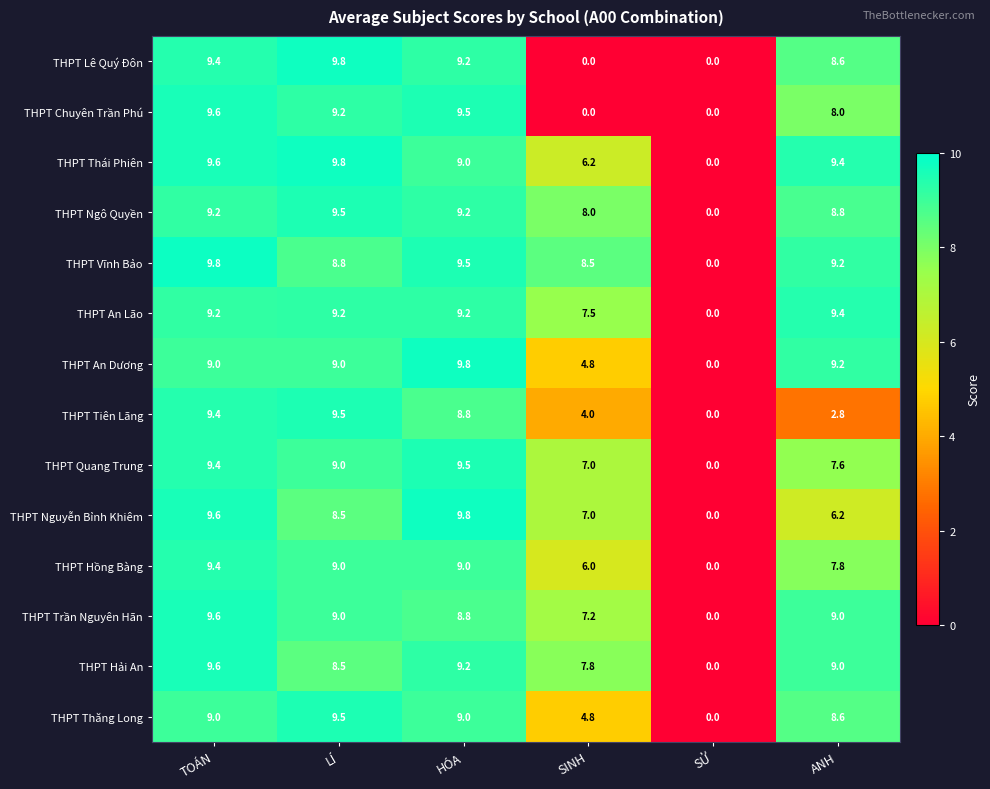

What is the total value across all series at ANH?

113.6